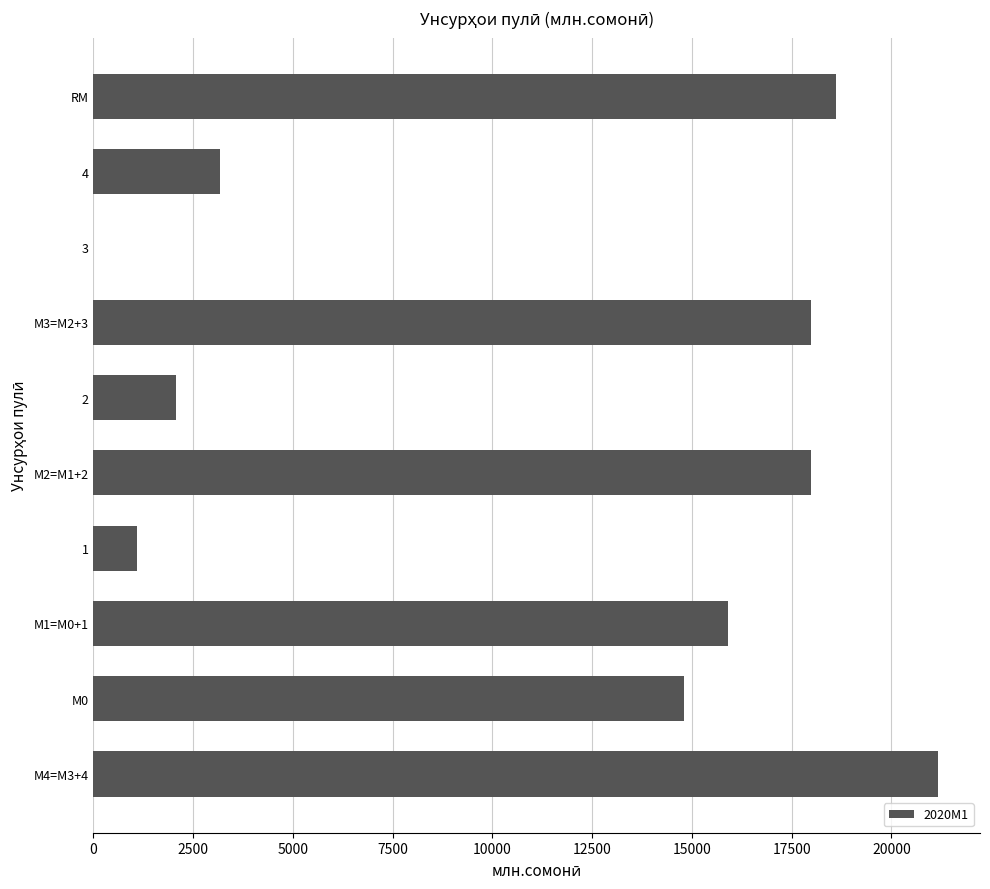

How many positive values are there?

9